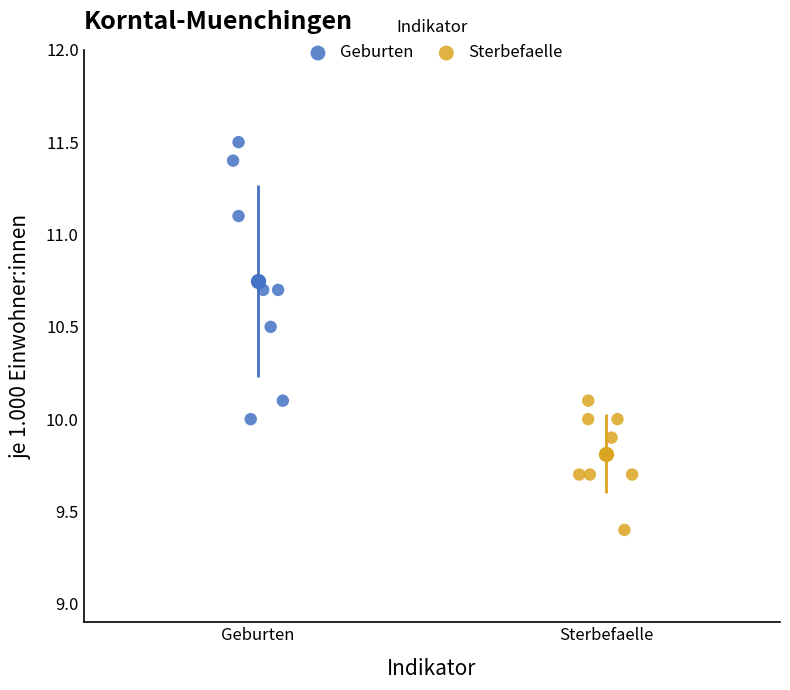

Which series has the widest spread of Y values?

Geburten